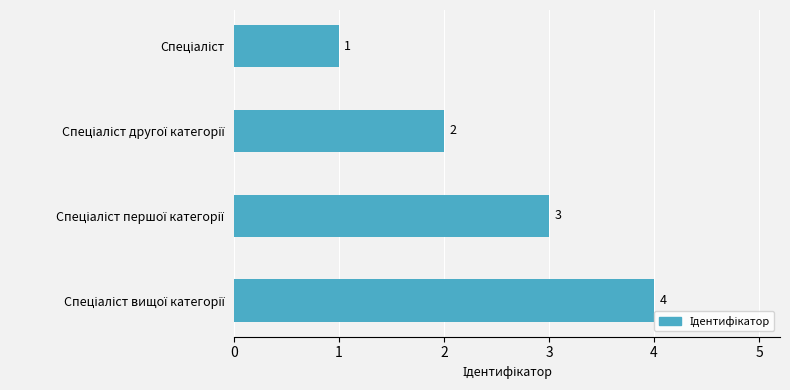

What is the value of the 1st bar from the top?

1